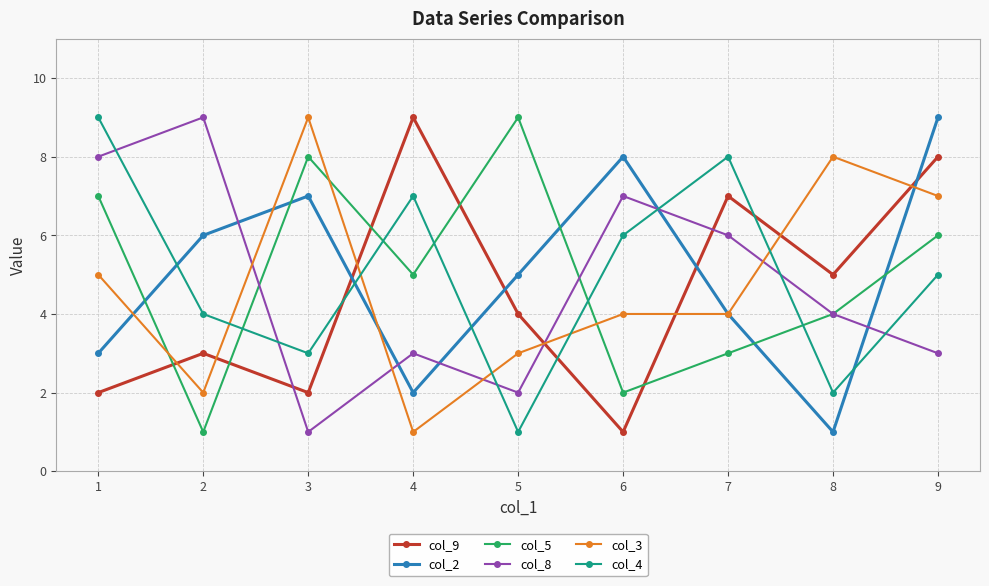

What is the minimum value shown in the chart?

1